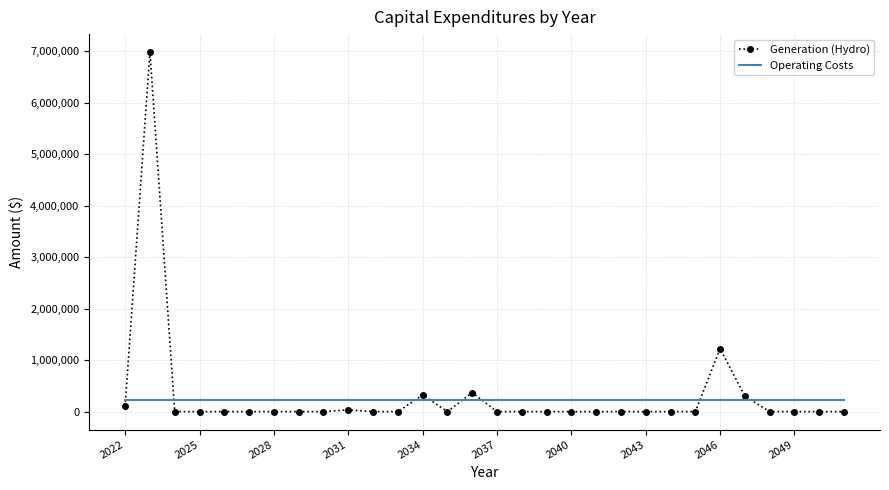

List the series in order of their peak value, highest first.

Generation (Hydro), Operating Costs